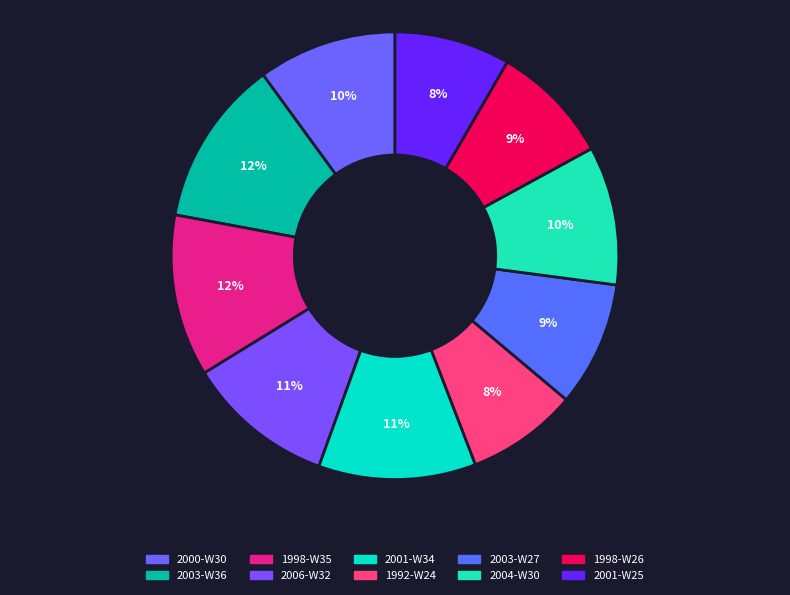

Do 2006-W32 and 2001-W34 together represent more than half of the pie?

No